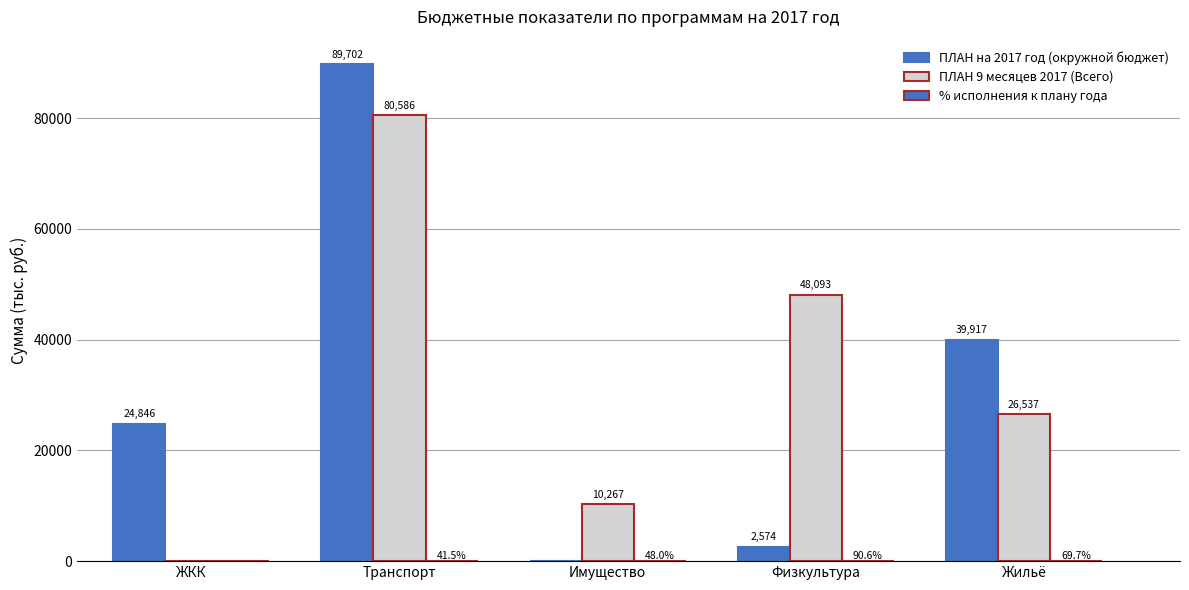

Are the bars grouped side by side (vs. stacked)?

Yes